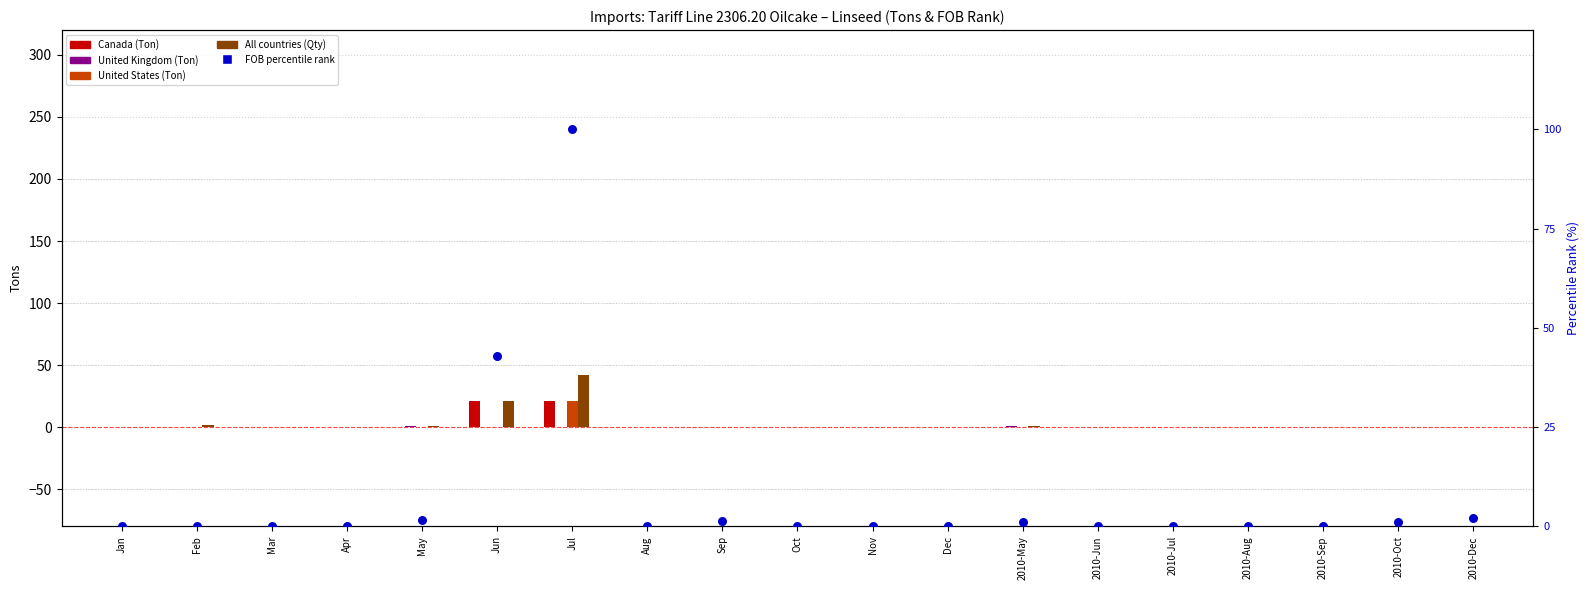

What are all the series names shown in the legend?

Canada, United Kingdom, United States, All countries (Qty), FOB percentile rank